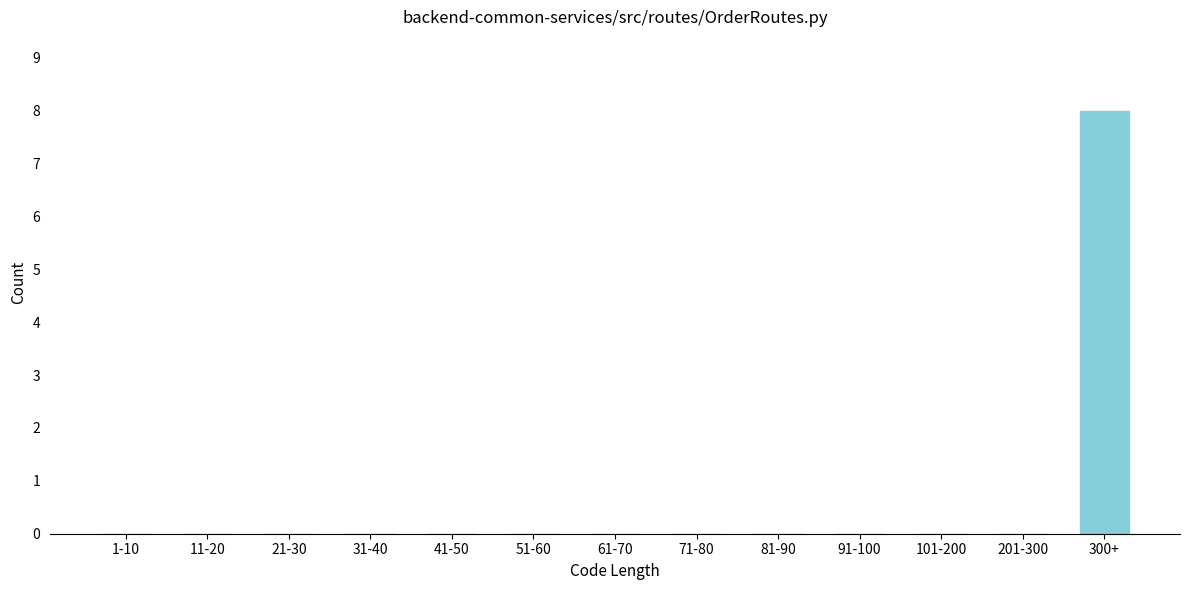

Reading right to left, what are all the values shown in this chart?

300+=8	201-300=0	101-200=0	91-100=0	81-90=0	71-80=0	61-70=0	51-60=0	41-50=0	31-40=0	21-30=0	11-20=0	1-10=0